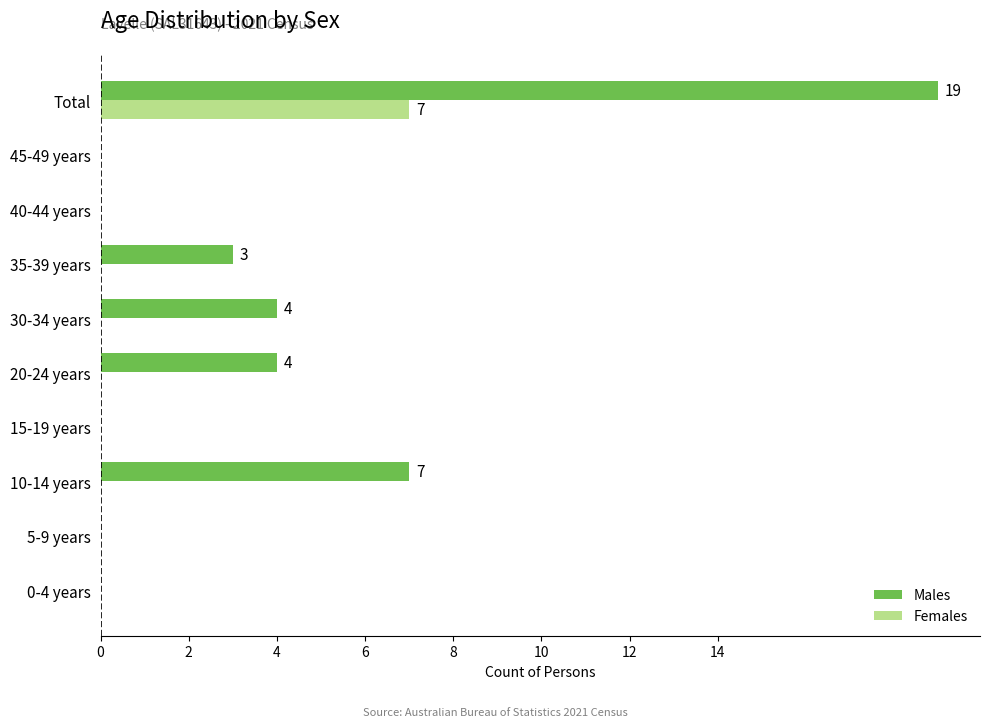

Is it true that Females equals 4 at 40-44 years?

False